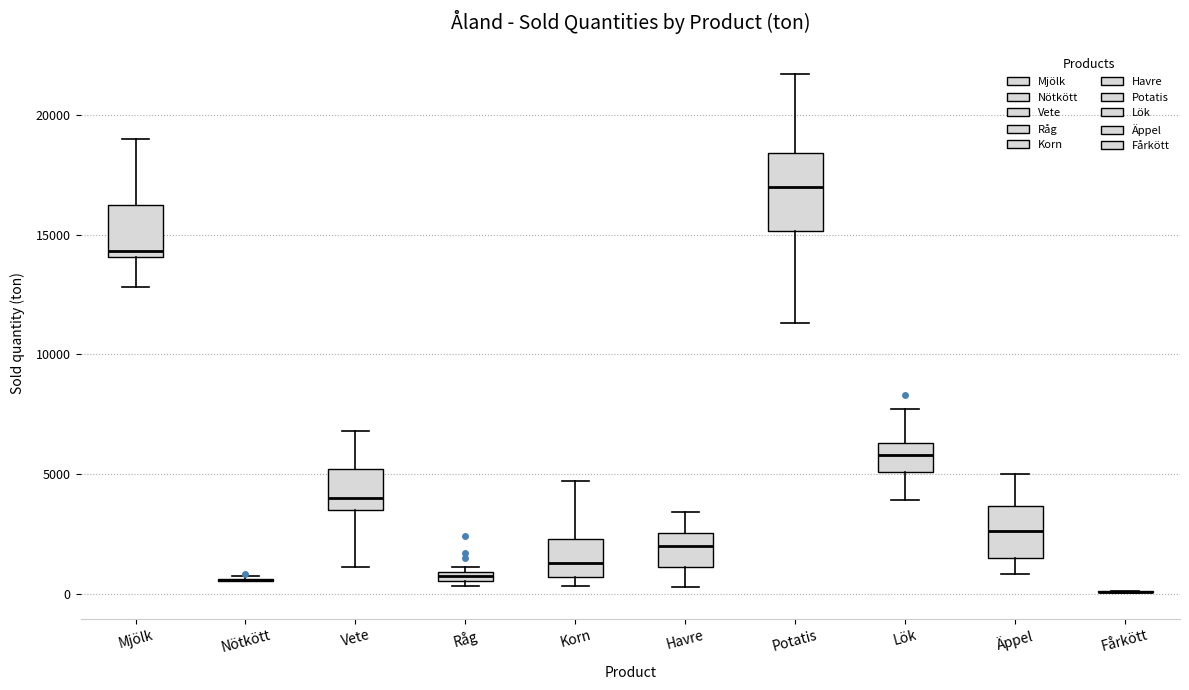

Where does the lower whisker of the box for Lök end on the y-axis? The values are not printed on the chart, so give them approximately, as read against the axis.

4000